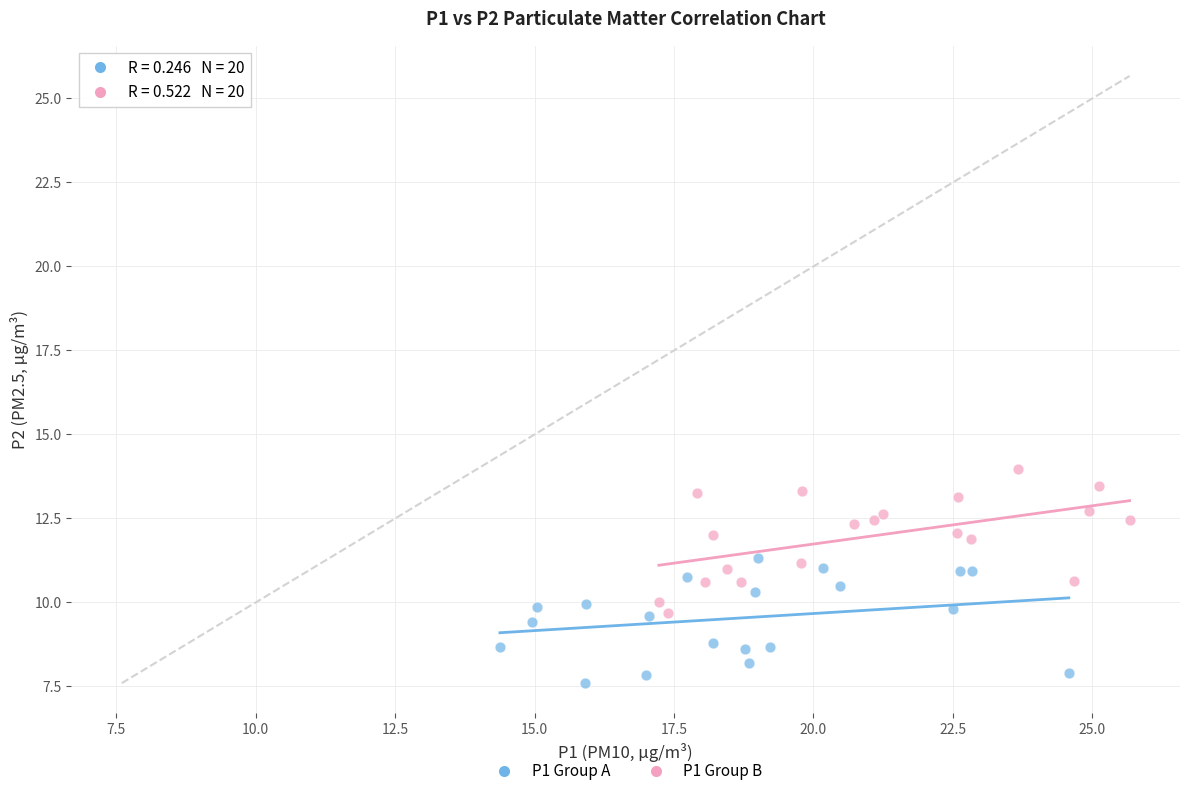

Which series contains the lowest Y value?

P1 Group A